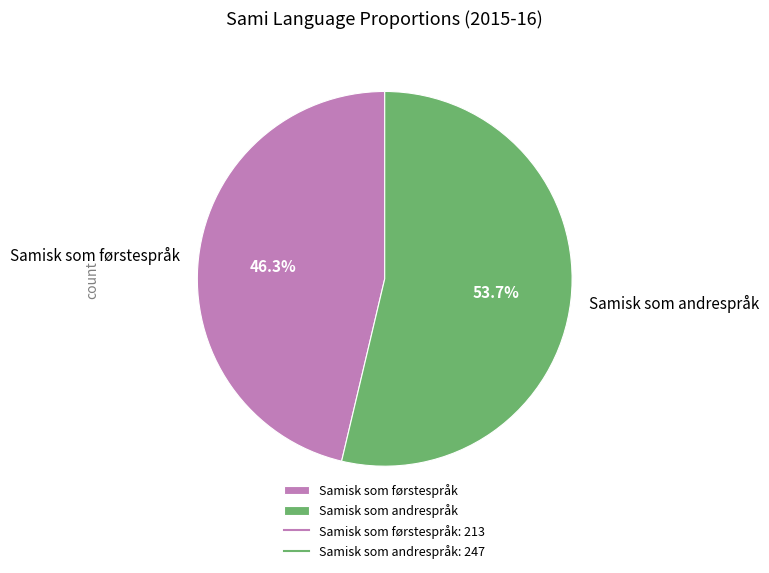

Count the number of slices in the pie.

2